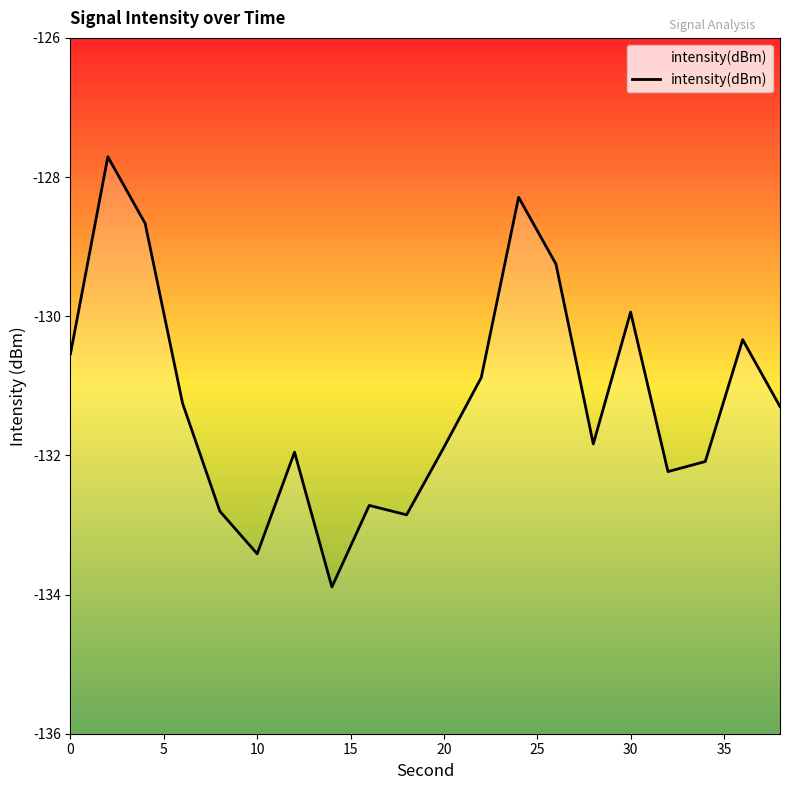

True or false: the data shows -130.5 at 0.

True